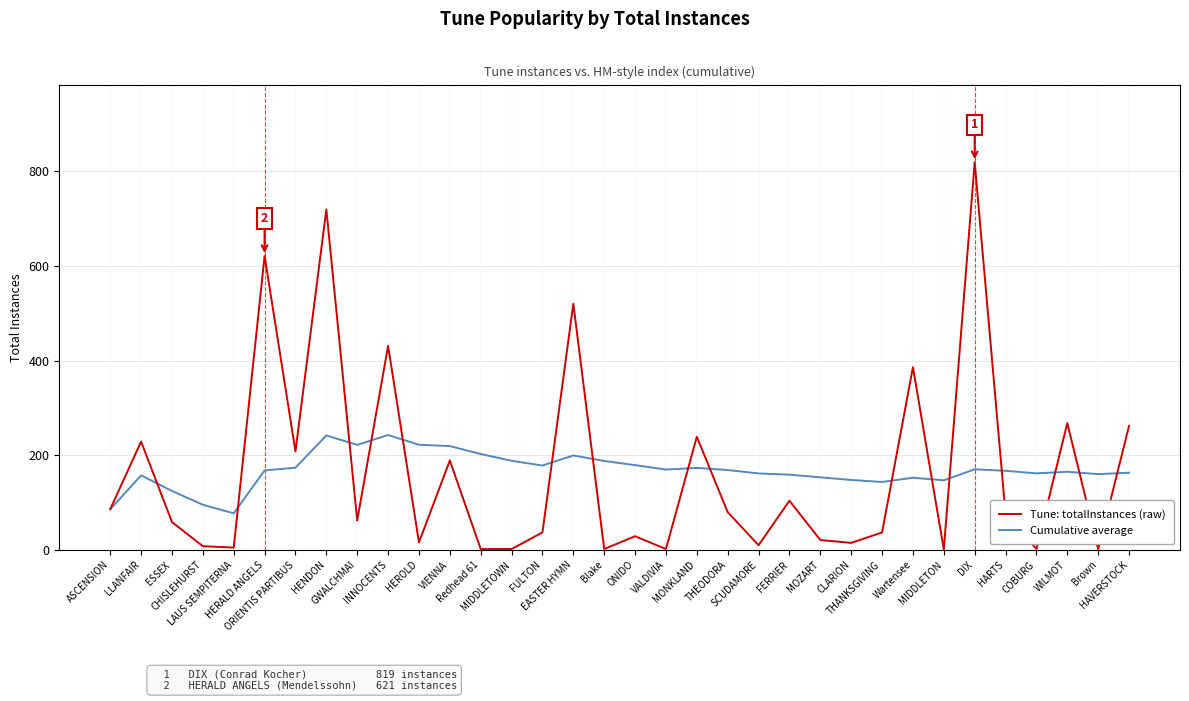

Rank the series by their maximum value, from lowest to highest.

Cumulative average, Tune: totalInstances (raw)